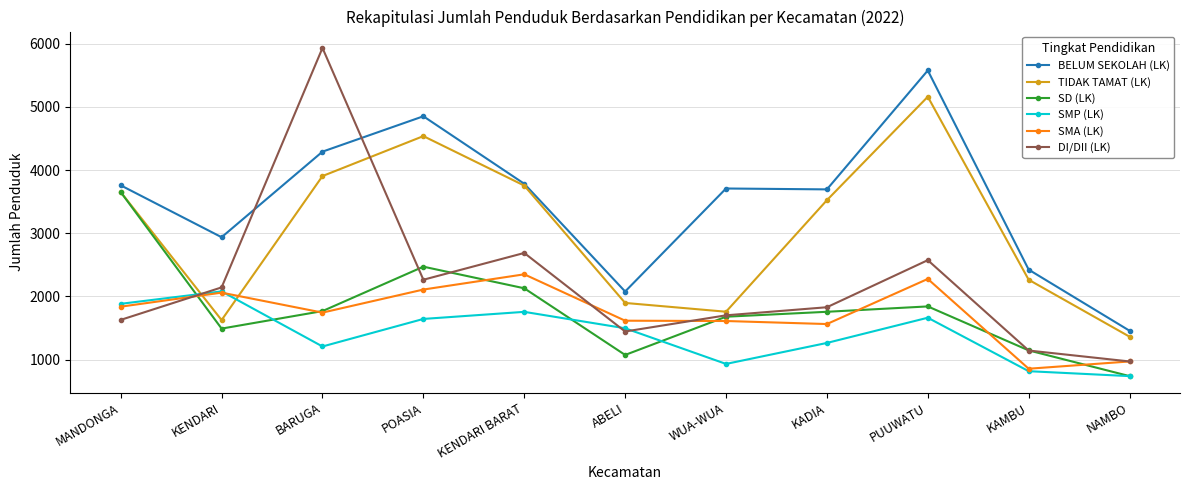

Which series has the largest range (max minus min)?

DI/DII (LK)